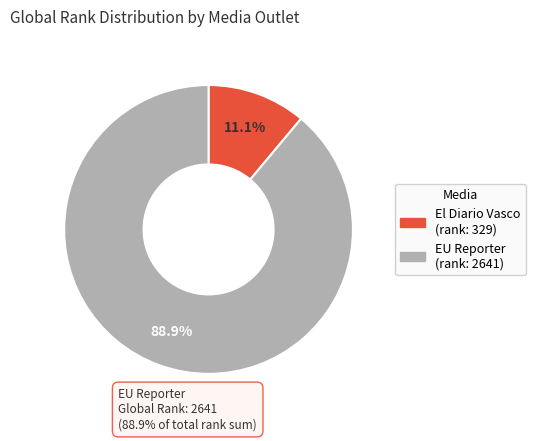

Which has a higher value, EU Reporter or El Diario Vasco?

EU Reporter